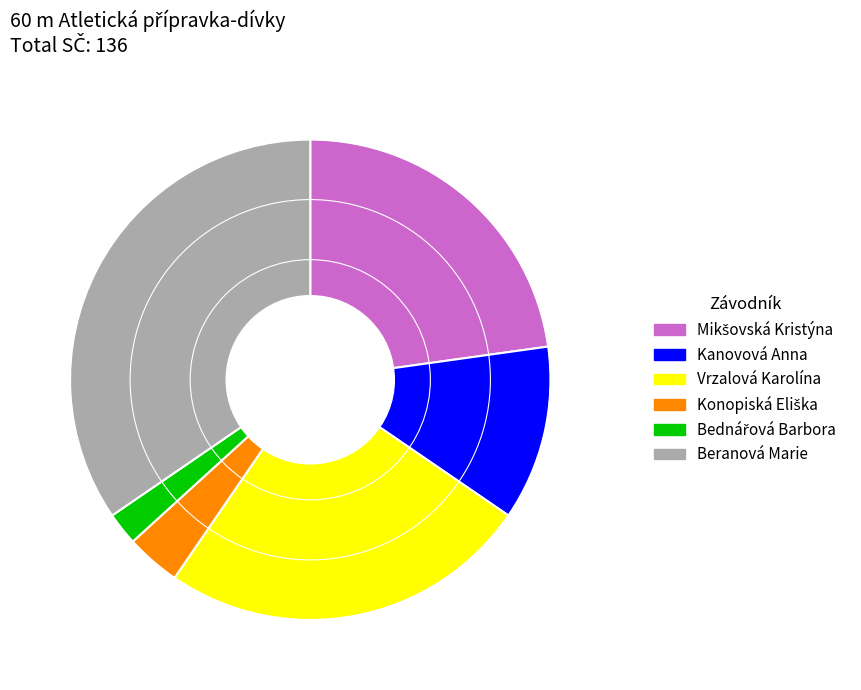

Is it true that Vrzalová Karolína is 25% of the pie?

True